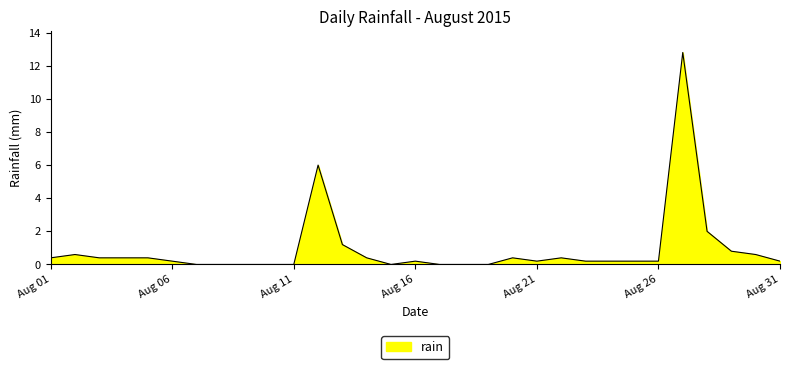

What is the greatest value displayed?

12.8